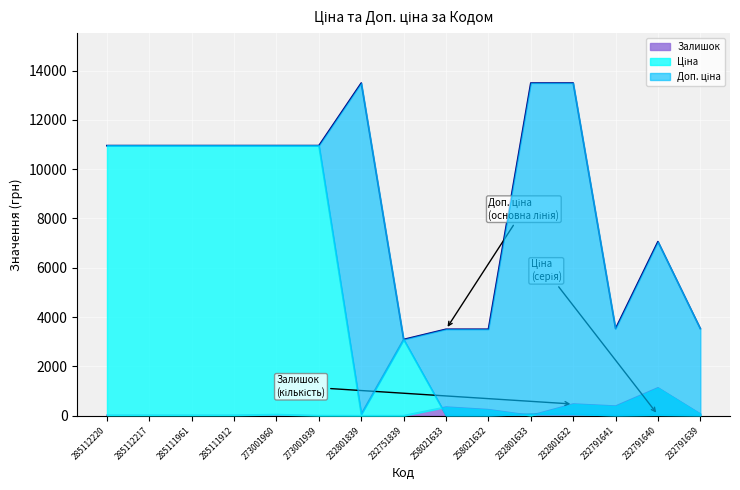

What is the maximum value for Залишок?

1129